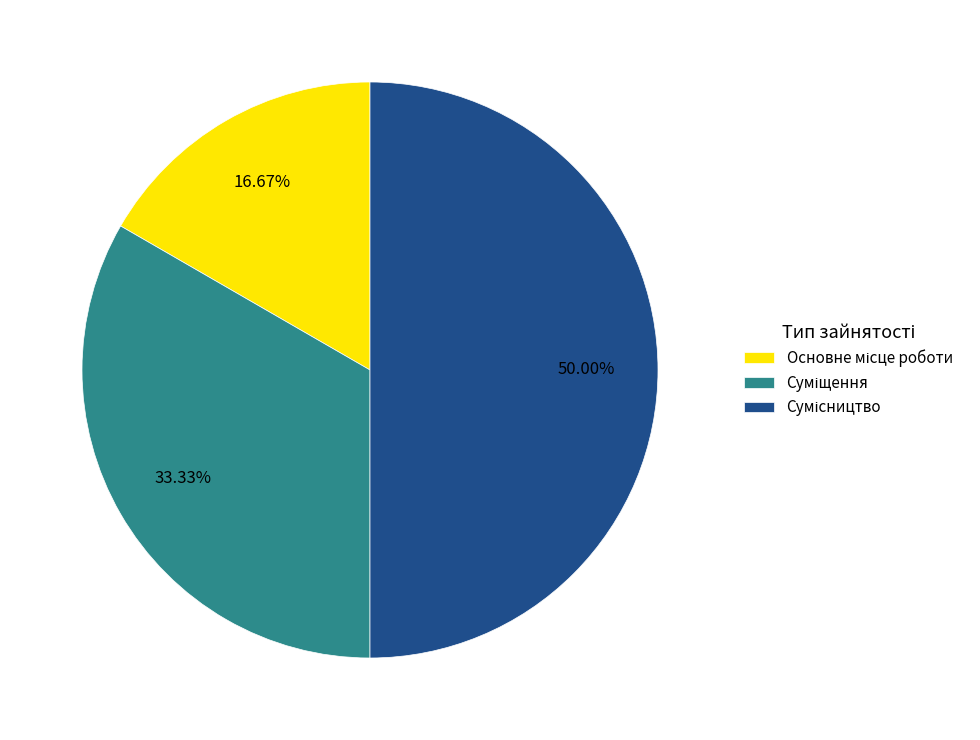

Combined, do Сумісництво and Основне місце роботи account for over 50%?

Yes